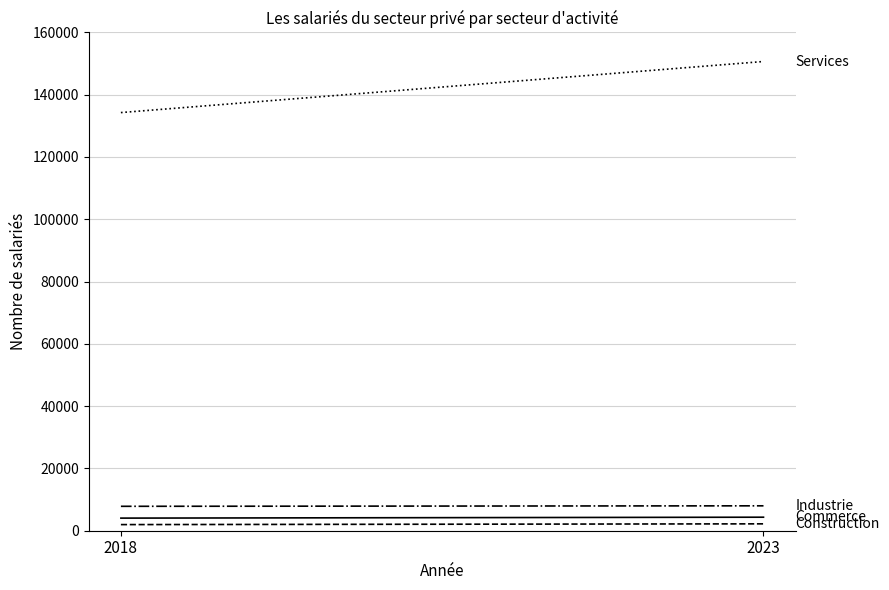

At how many categories does at least one series exceed 56371?

2